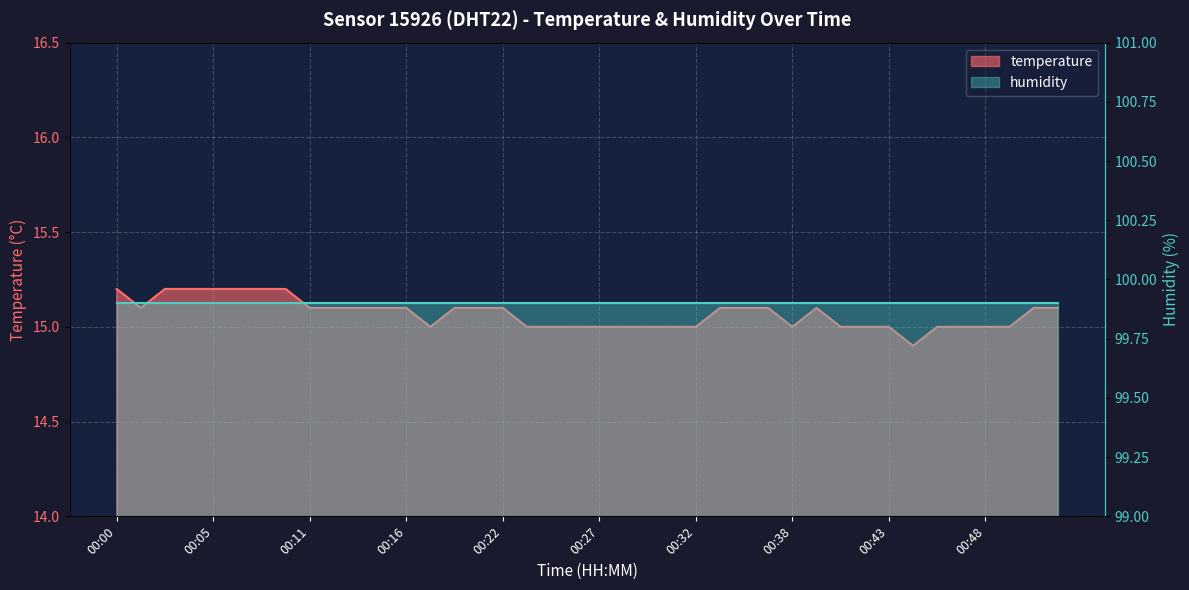

What is the smallest value displayed?

14.9